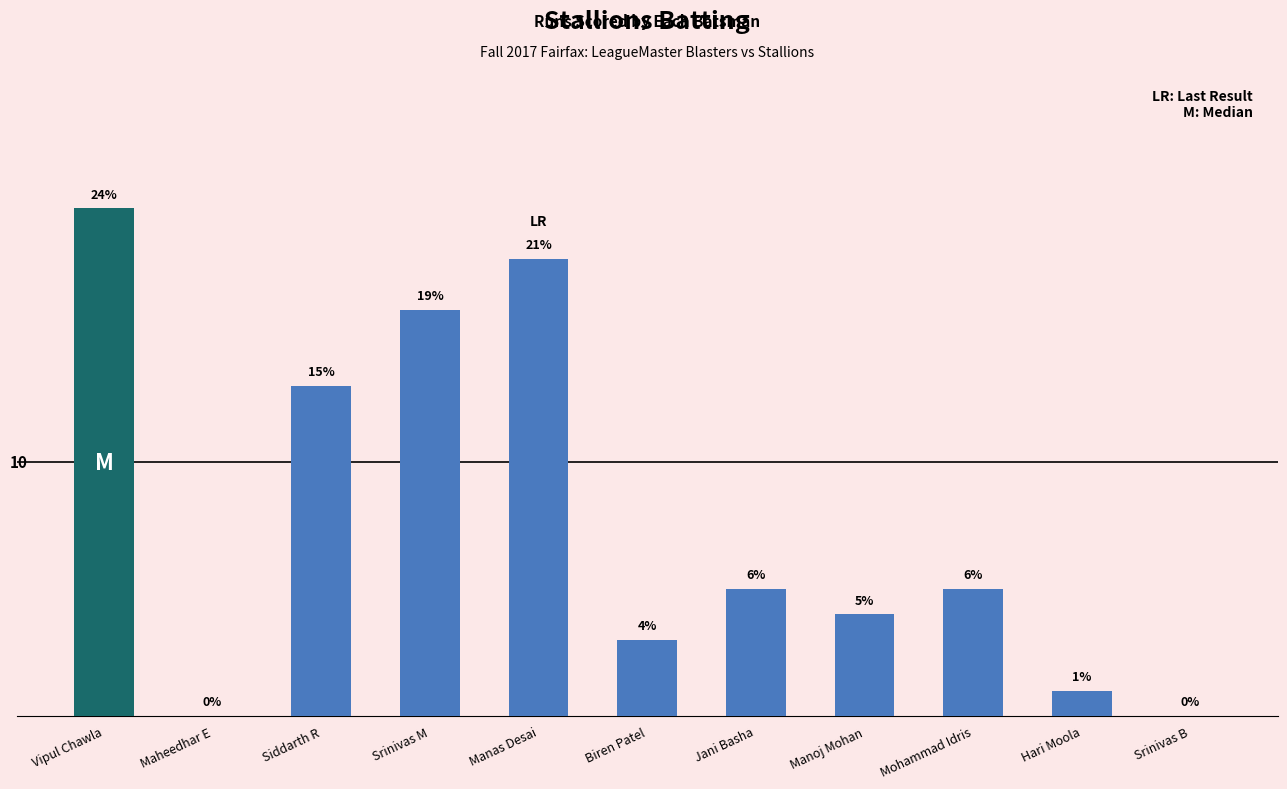

What is the label of the 9th bar from the right?

Siddarth R